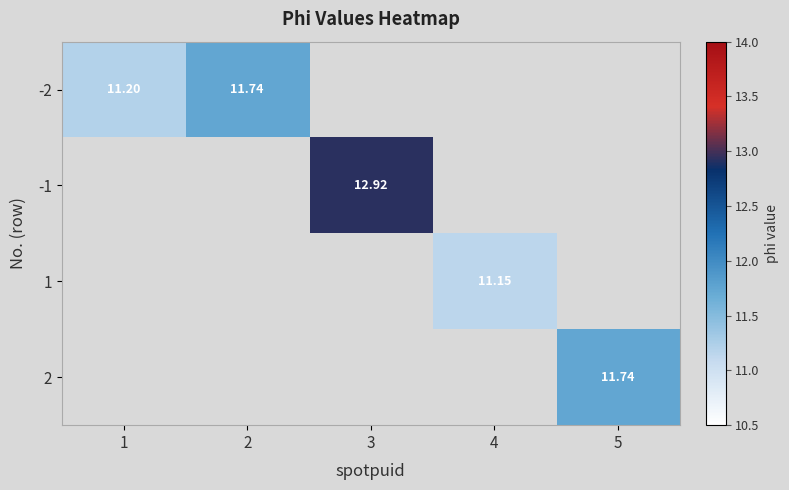

The -2 series shows 0.0 at 4. True or false?

True